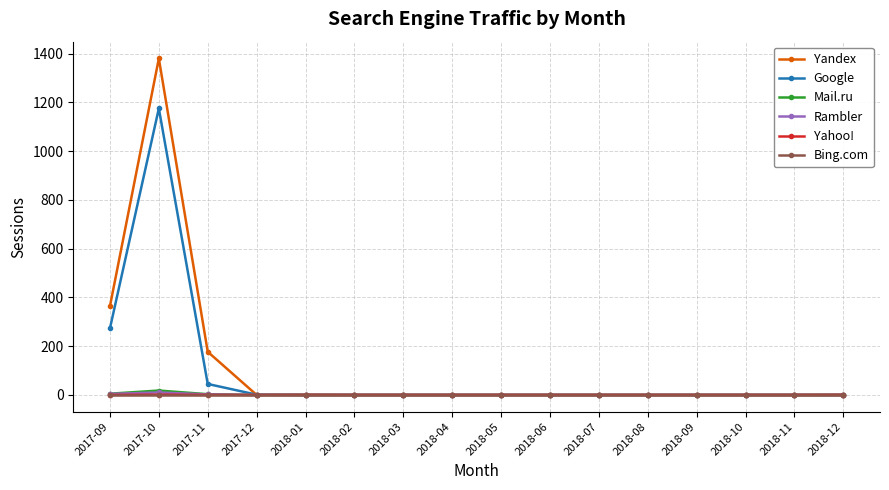

Which series has the largest total across all categories?

Yandex